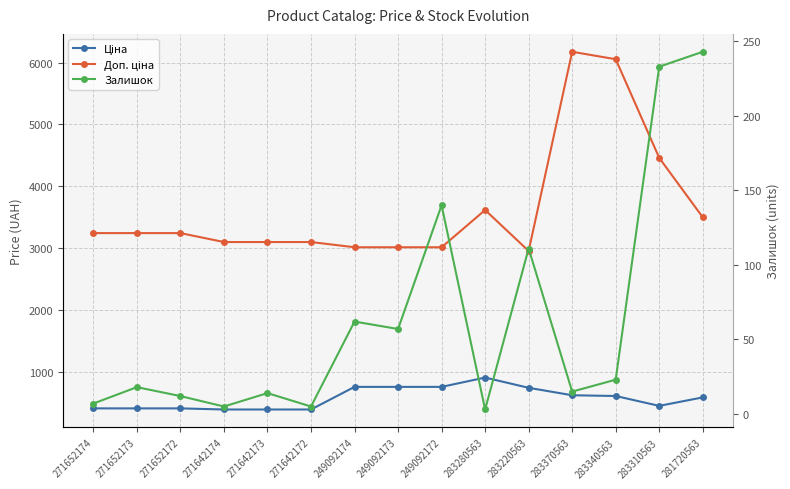

The Доп. ціна series shows 3614.2 at 283280563. True or false?

True